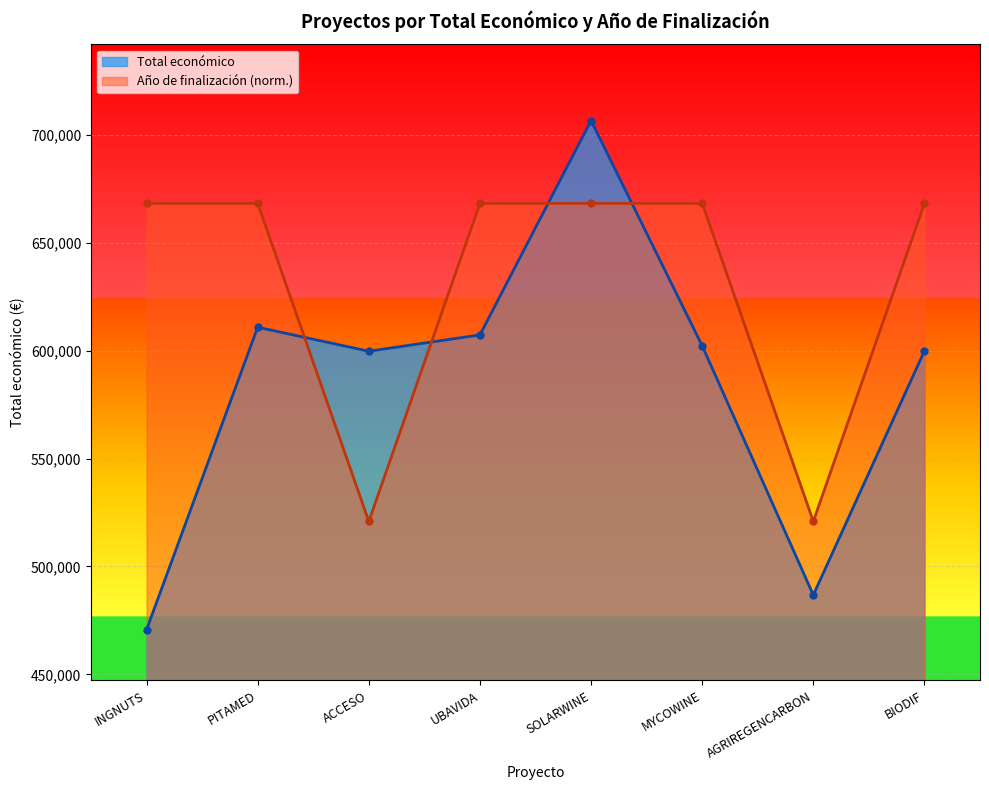

Does the chart display data point markers on the line(s)?

Yes